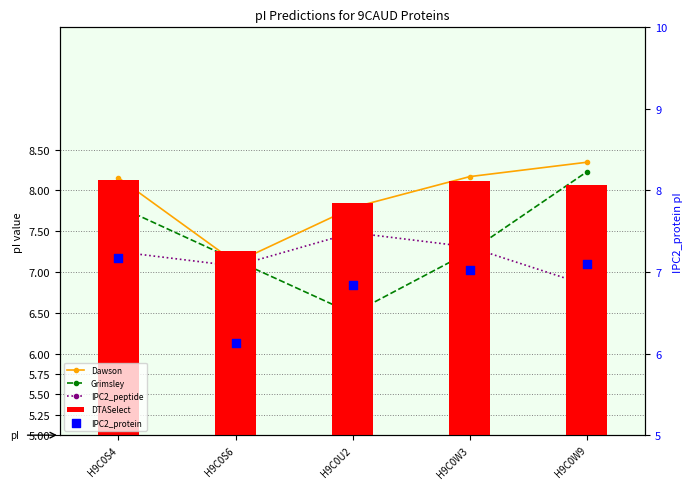

Which series has the largest Y range (max minus min)?

Grimsley